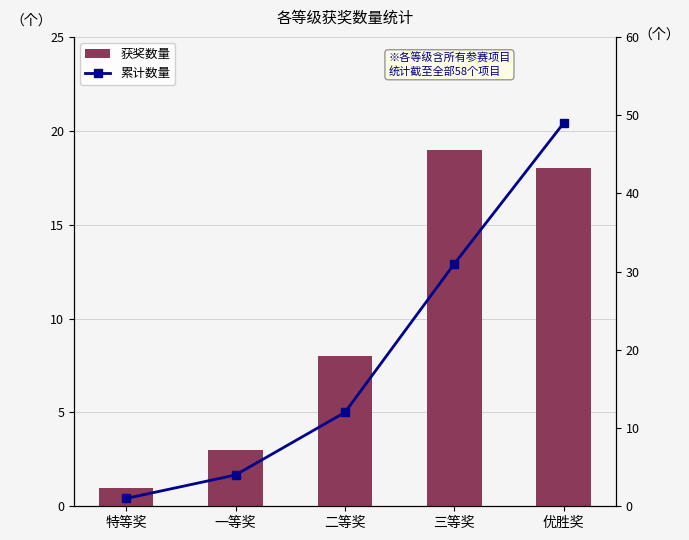

At which label does 获奖数量 reach its minimum?

特等奖